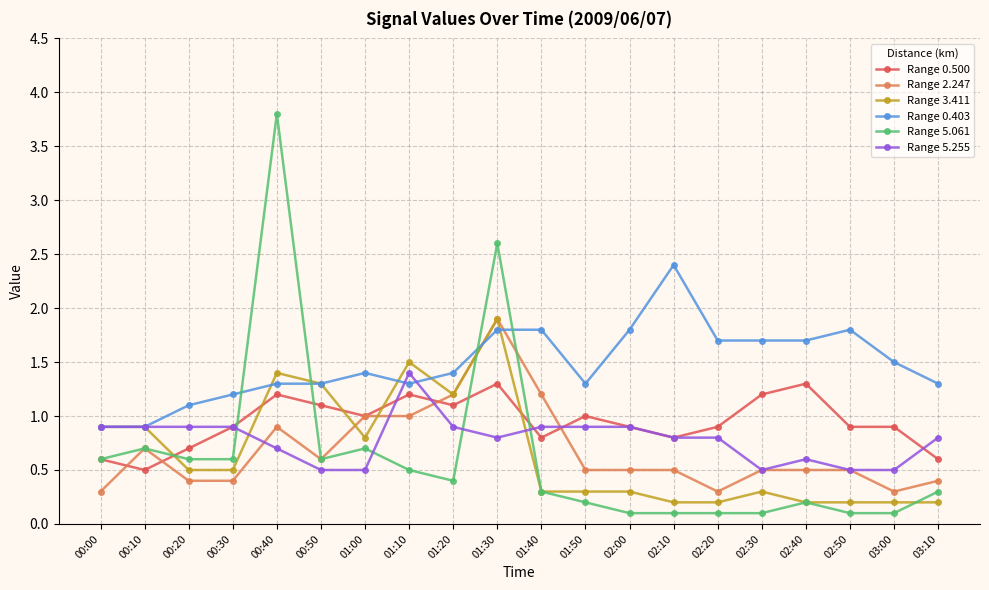

Reading left to right, what are all the values shown in this chart?

Range 0.500: 0.6	0.5	0.7	0.9	1.2	1.1	1.0	1.2	1.1	1.3	0.8	1.0	0.9	0.8	0.9	1.2	1.3	0.9	0.9	0.6
Range 2.247: 0.3	0.7	0.4	0.4	0.9	0.6	1.0	1.0	1.2	1.9	1.2	0.5	0.5	0.5	0.3	0.5	0.5	0.5	0.3	0.4
Range 3.411: 0.9	0.9	0.5	0.5	1.4	1.3	0.8	1.5	1.2	1.9	0.3	0.3	0.3	0.2	0.2	0.3	0.2	0.2	0.2	0.2
Range 0.403: 0.9	0.9	1.1	1.2	1.3	1.3	1.4	1.3	1.4	1.8	1.8	1.3	1.8	2.4	1.7	1.7	1.7	1.8	1.5	1.3
Range 5.061: 0.6	0.7	0.6	0.6	3.8	0.6	0.7	0.5	0.4	2.6	0.3	0.2	0.1	0.1	0.1	0.1	0.2	0.1	0.1	0.3
Range 5.255: 0.9	0.9	0.9	0.9	0.7	0.5	0.5	1.4	0.9	0.8	0.9	0.9	0.9	0.8	0.8	0.5	0.6	0.5	0.5	0.8